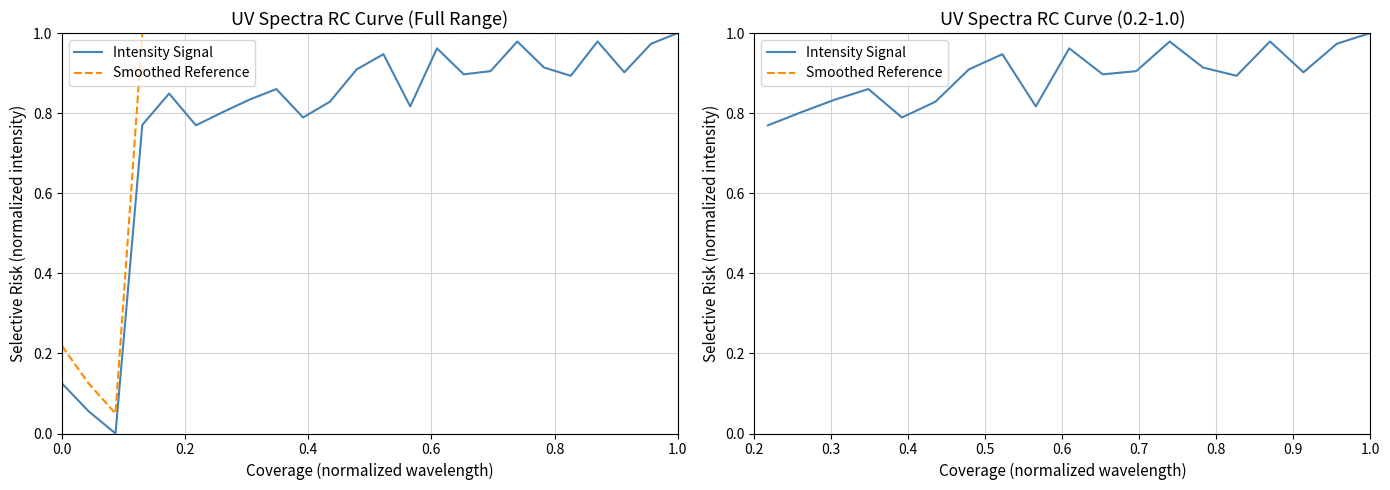

What is the maximum value for Smoothed Reference?

1.0